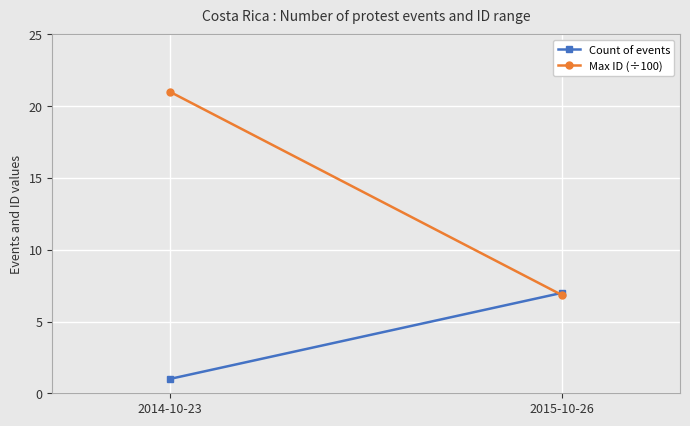

Which series has the largest range (max minus min)?

Max ID (÷100)